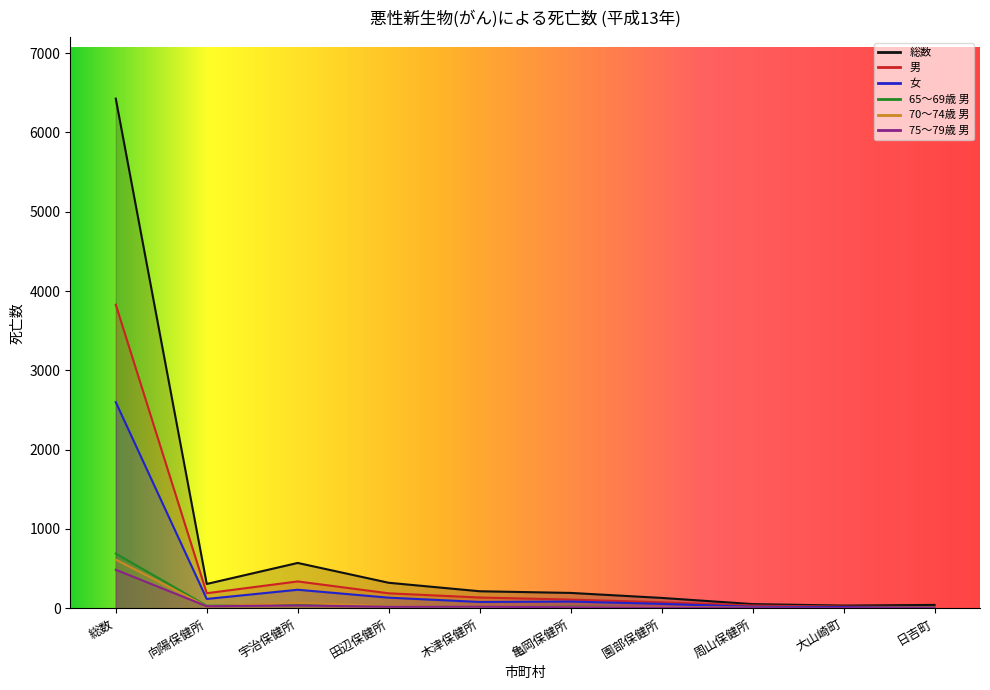

What is the maximum value for 70～74歳 男?

613